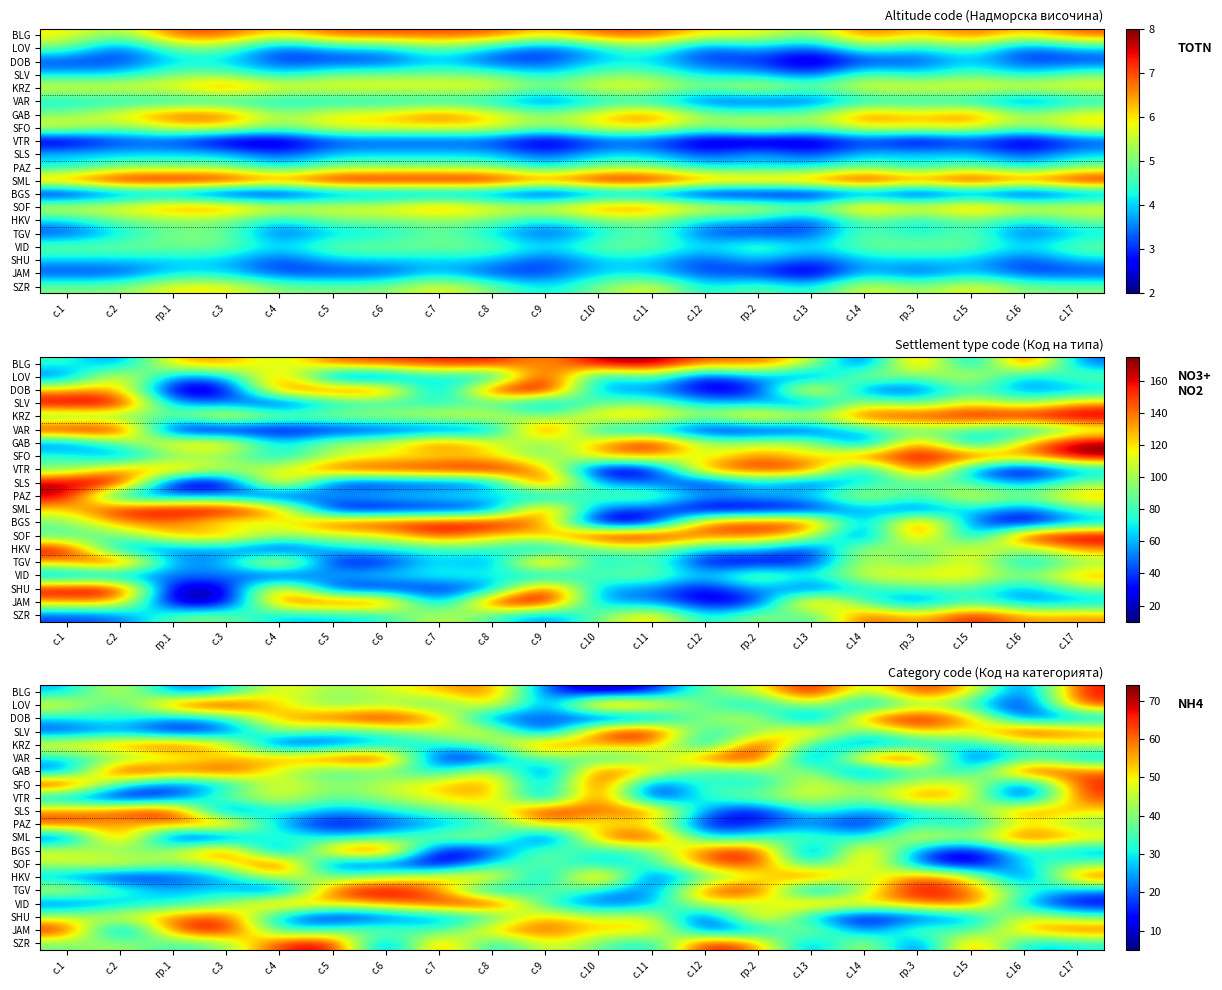

What is the difference between the VTR values at с.6 and с.5?

7